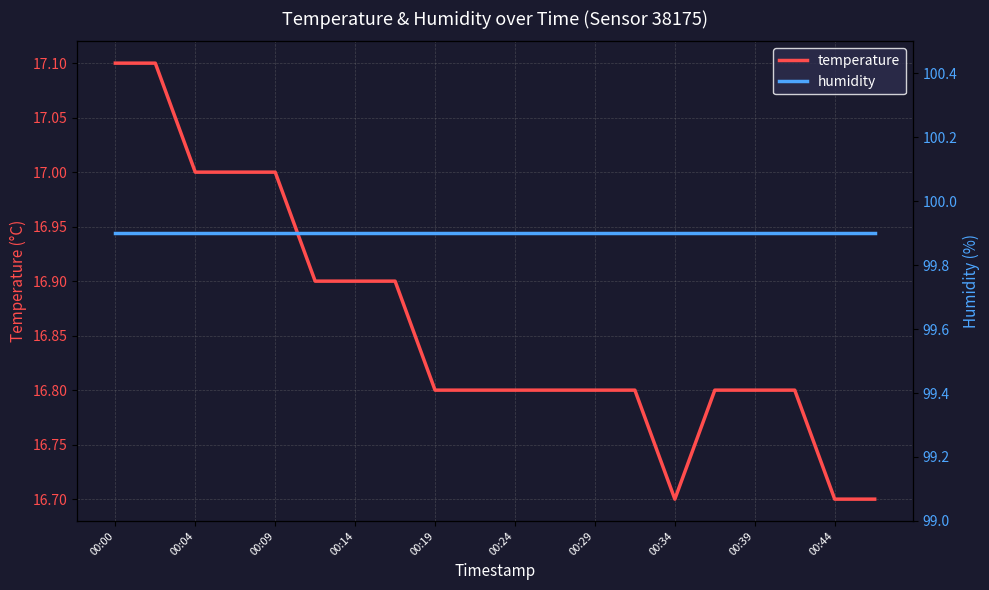

At which category does the chart reach its peak across all series?

00:00